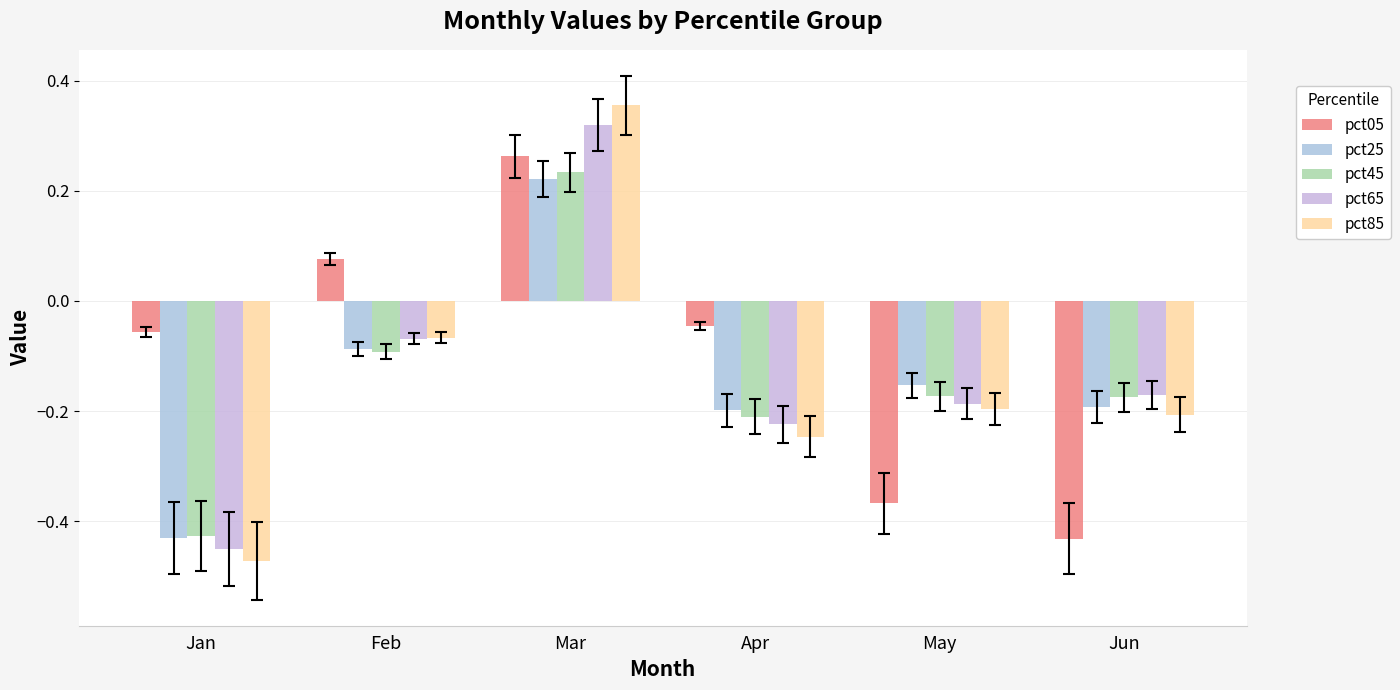

At which label does pct45 first exceed 0?

Mar